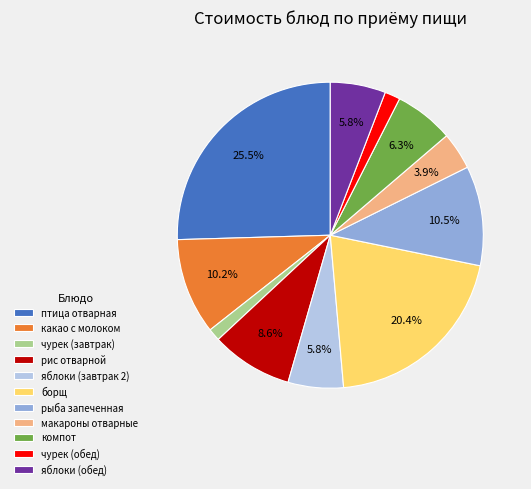

Count the number of slices in the pie.

11